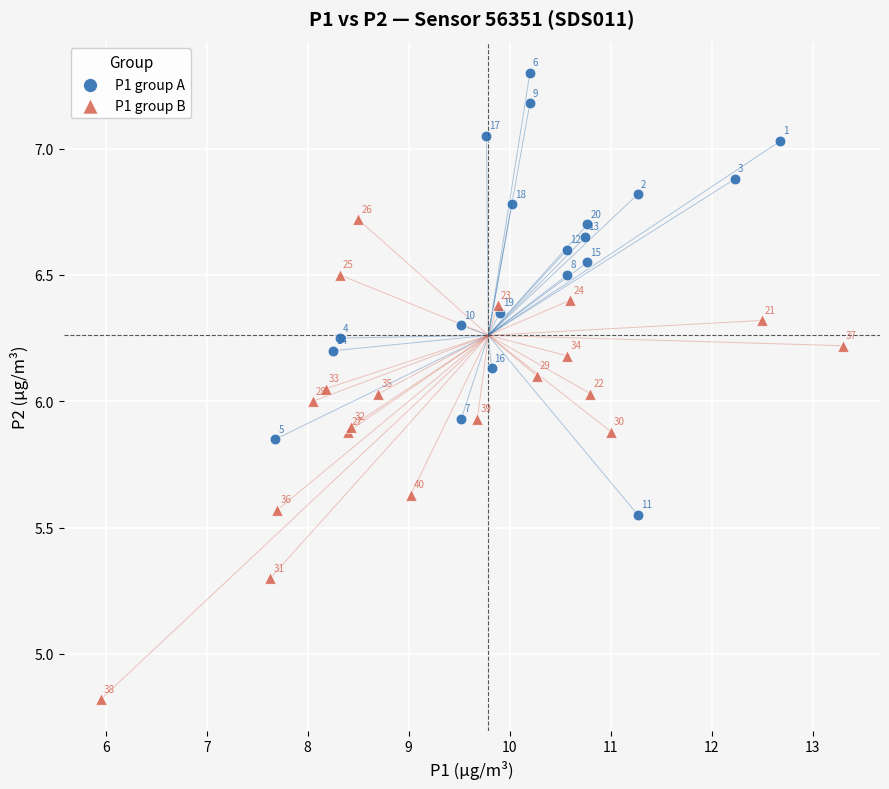

What are all the series names shown in the legend?

P1 group A, P1 group B